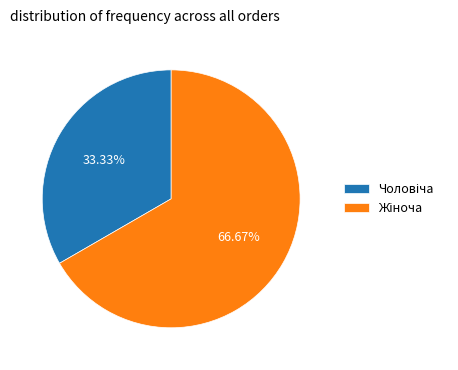

Does any single category account for the majority?

Yes